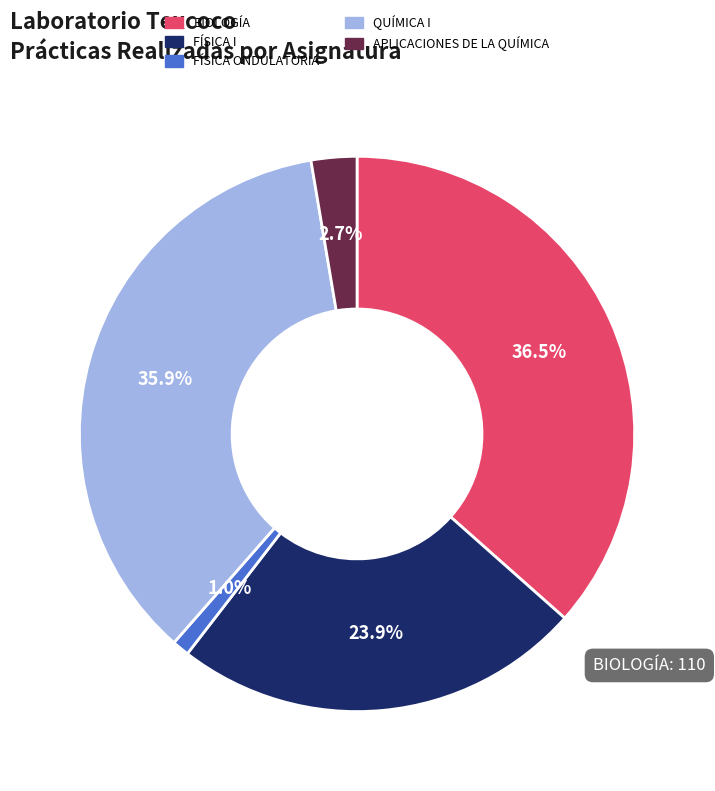

Rank the categories by value from lowest to highest.

FÍSICA ONDULATORIA, APLICACIONES DE LA QUÍMICA, FÍSICA I, QUÍMICA I, BIOLOGÍA